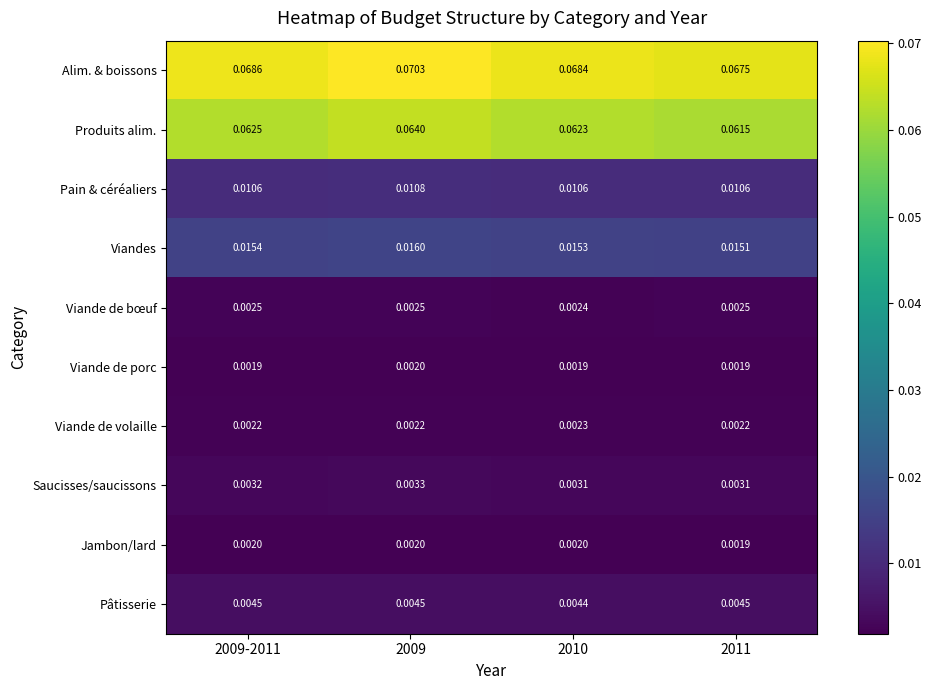

Which series changed the most between 2009-2011 and 2011?

Alim. & boissons